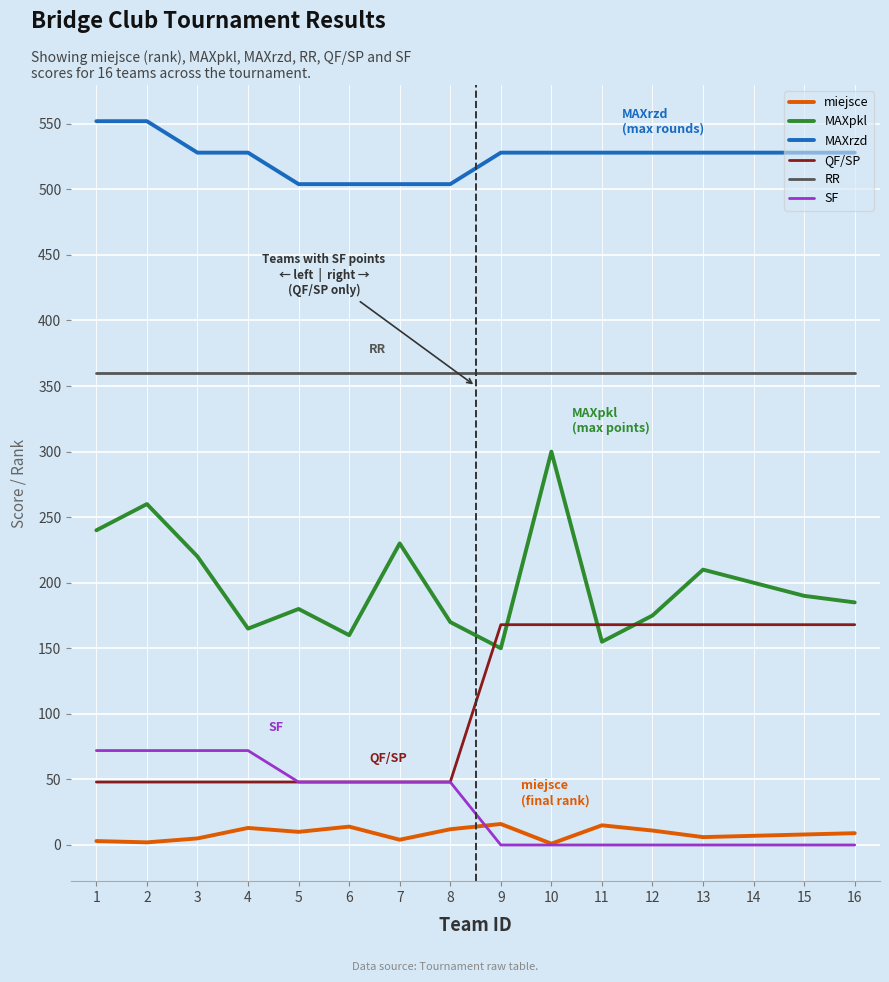

Is this an area chart (filled region under the line)?

No